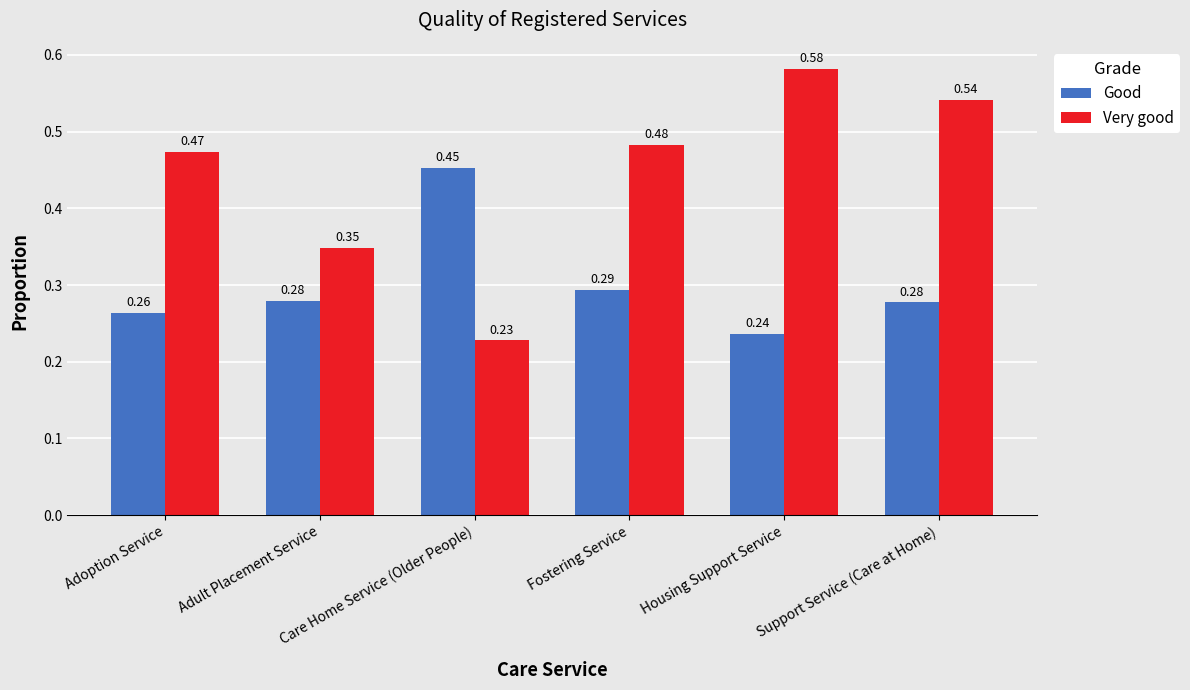

Which series has the largest total across all categories?

Very good